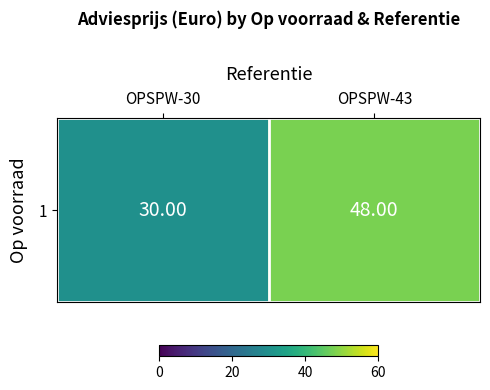

What is the approximate value at OPSPW-30, to the nearest 5?

30